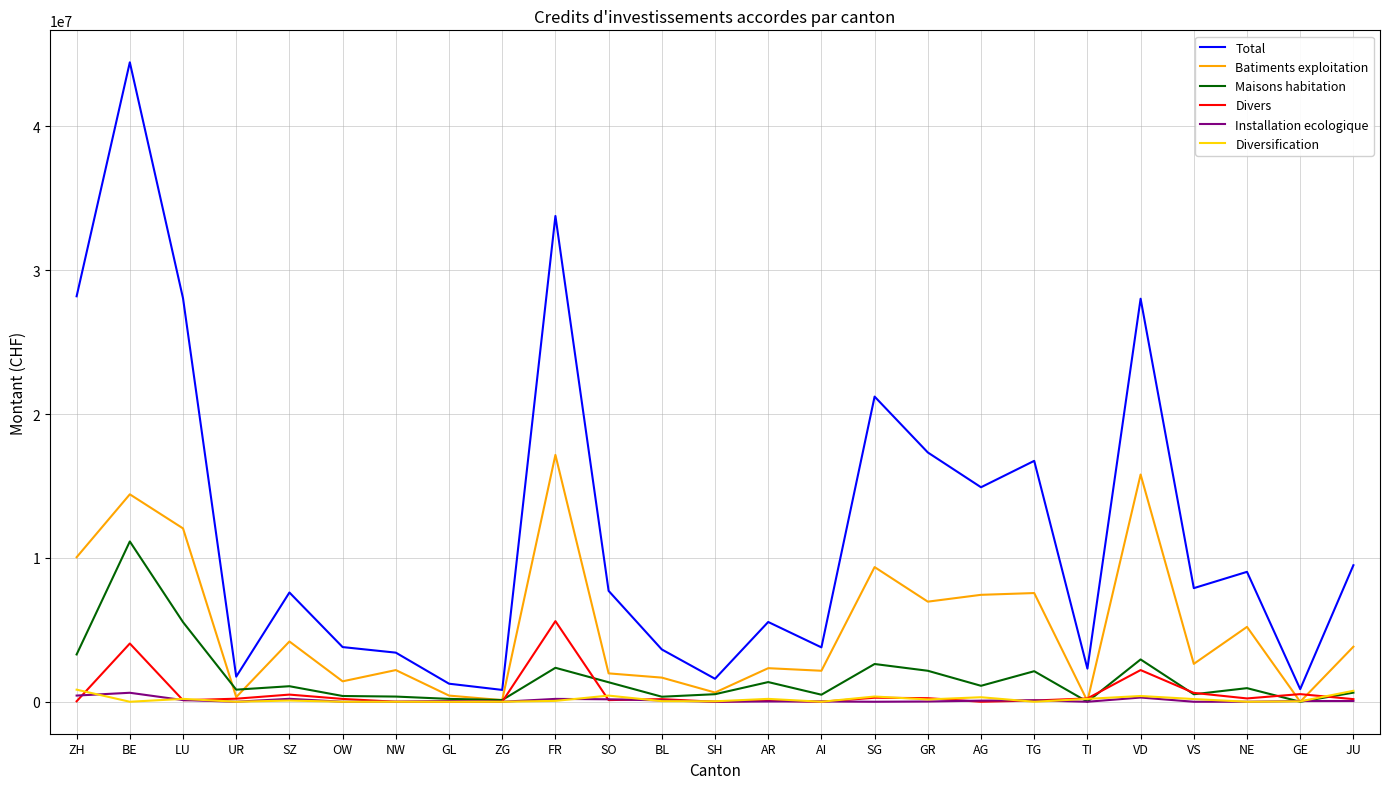

The value of Batiments exploitation at SG is 13952897. True or false?

False